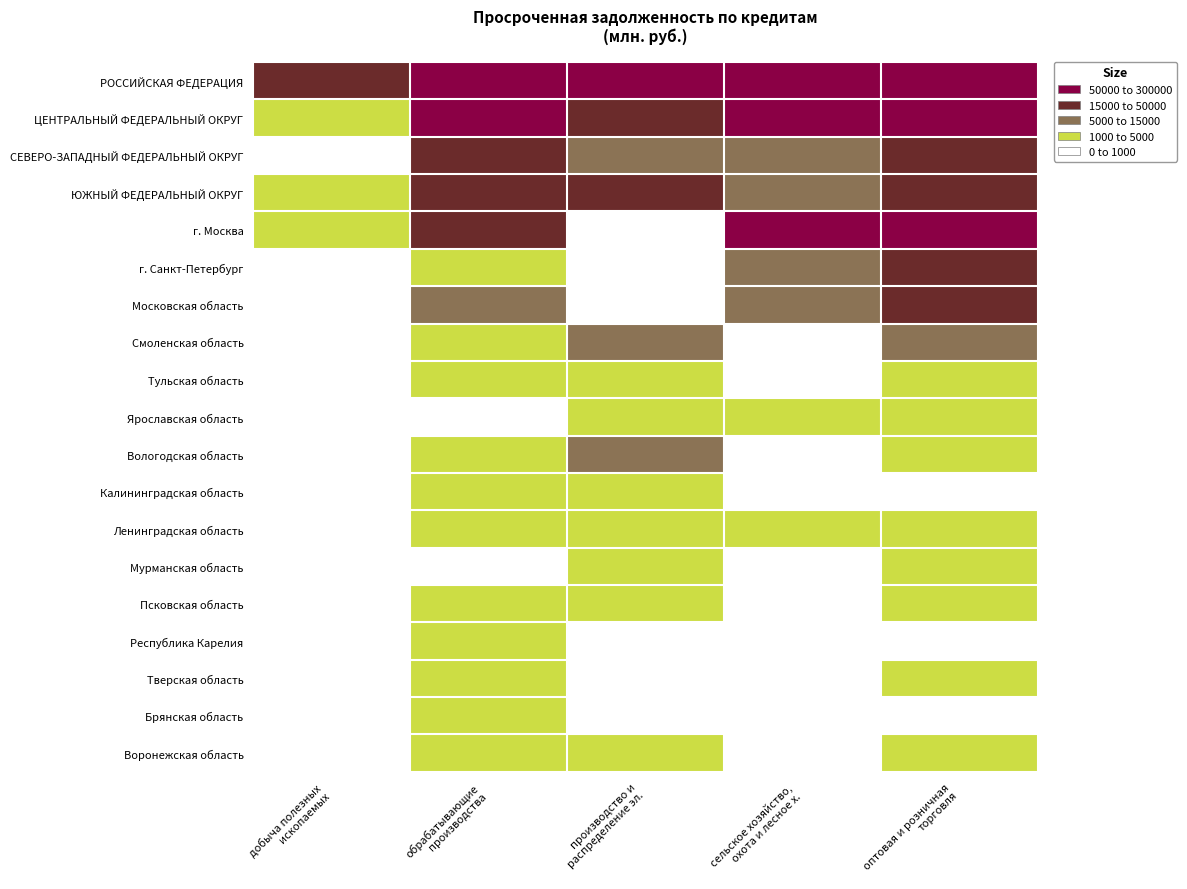

Which series changed the most between обрабатывающие производства and сельское хозяйство, охота и лесное х.?

г. Москва